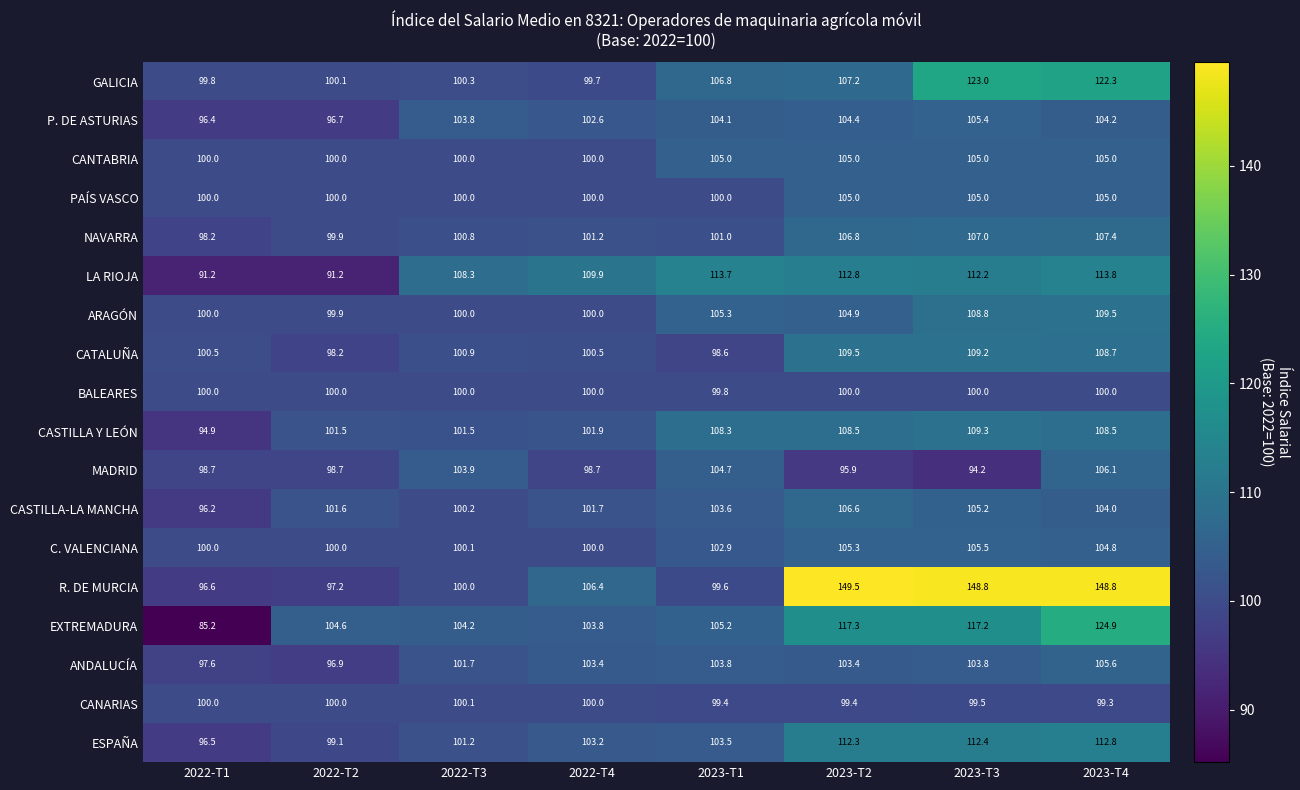

The EXTREMADURA series shows 124.9 at 2023-T4. True or false?

True